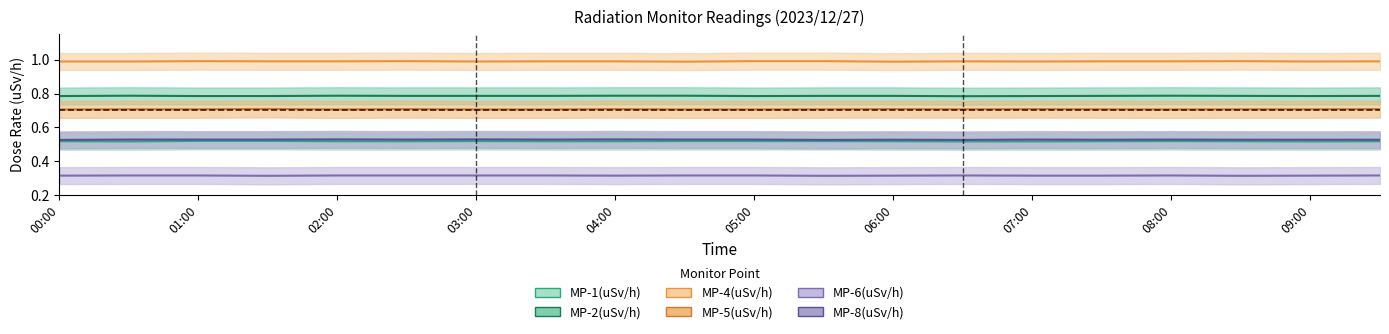

In MP-5(uSv/h), how many points are higher than both neighbors (excluding endpoints)?

5